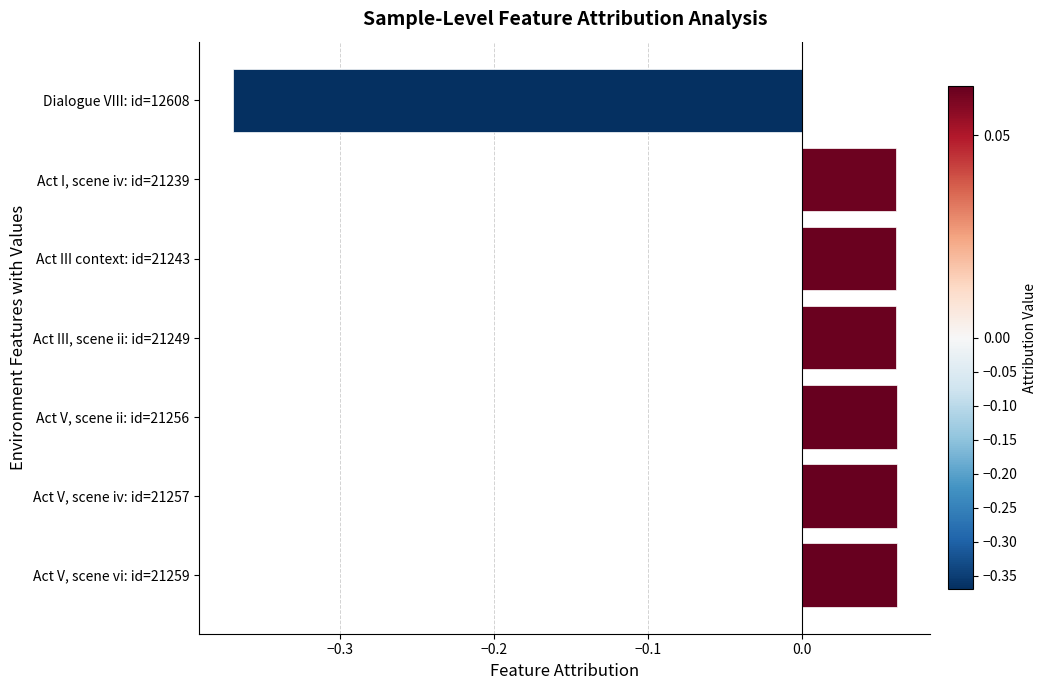

The value at Act V, scene iv: id=21257 is 0.0. True or false?

False